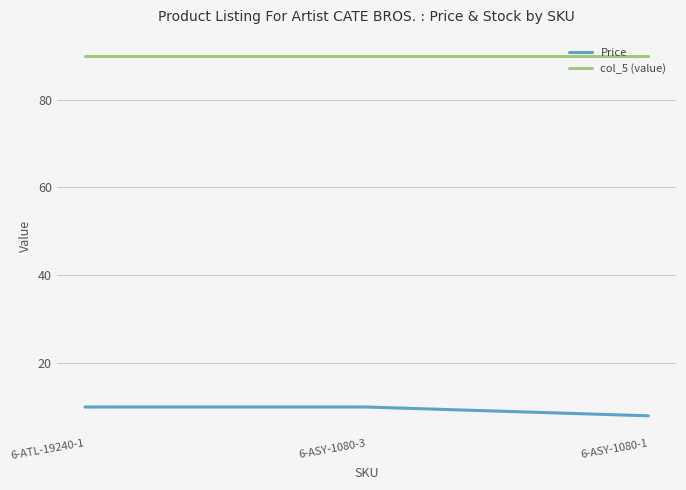

What position from the right is 6-ASY-1080-1?

1